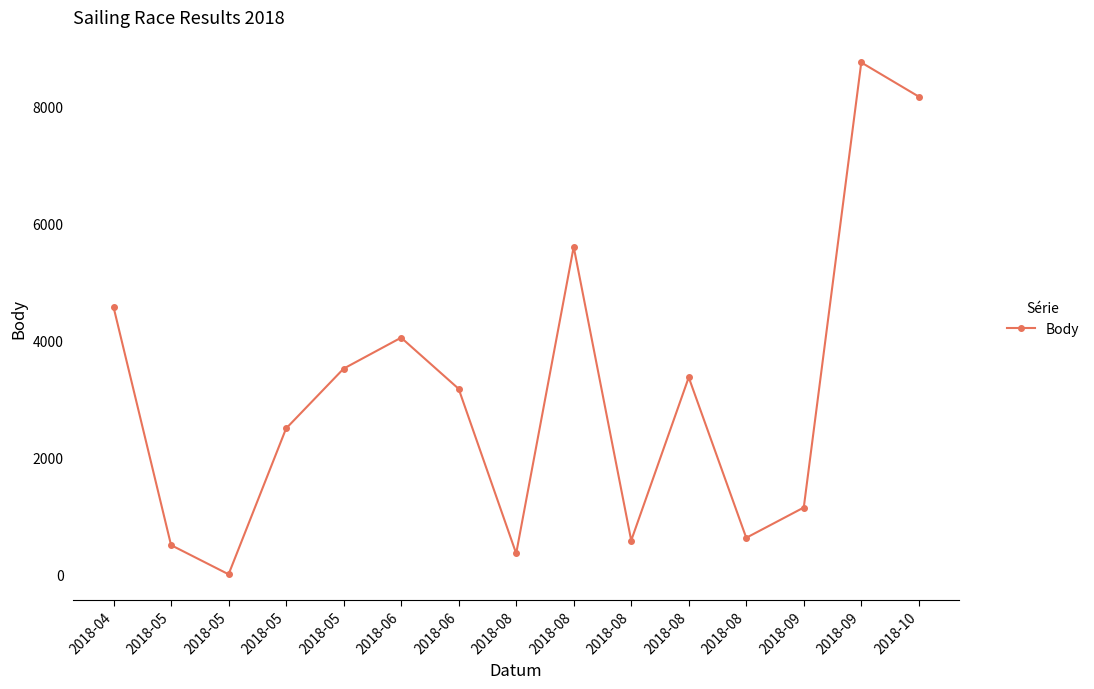

How many lines are shown in the chart?

1